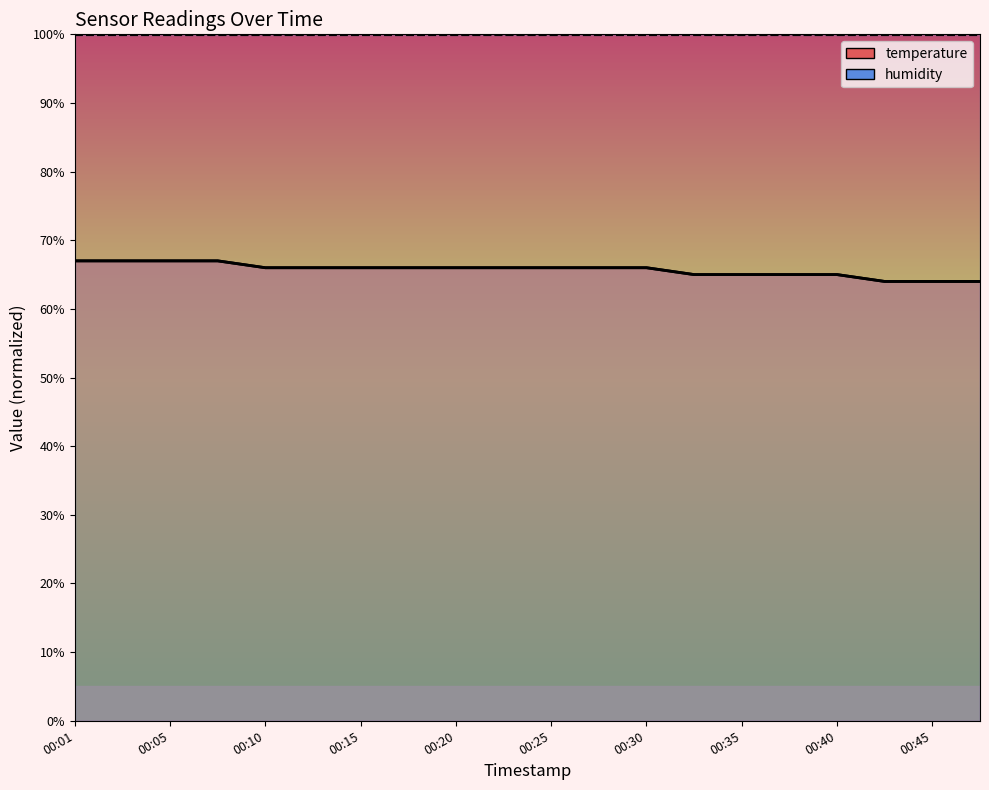

Is it true that the value at 00:13 is 66.0?

True